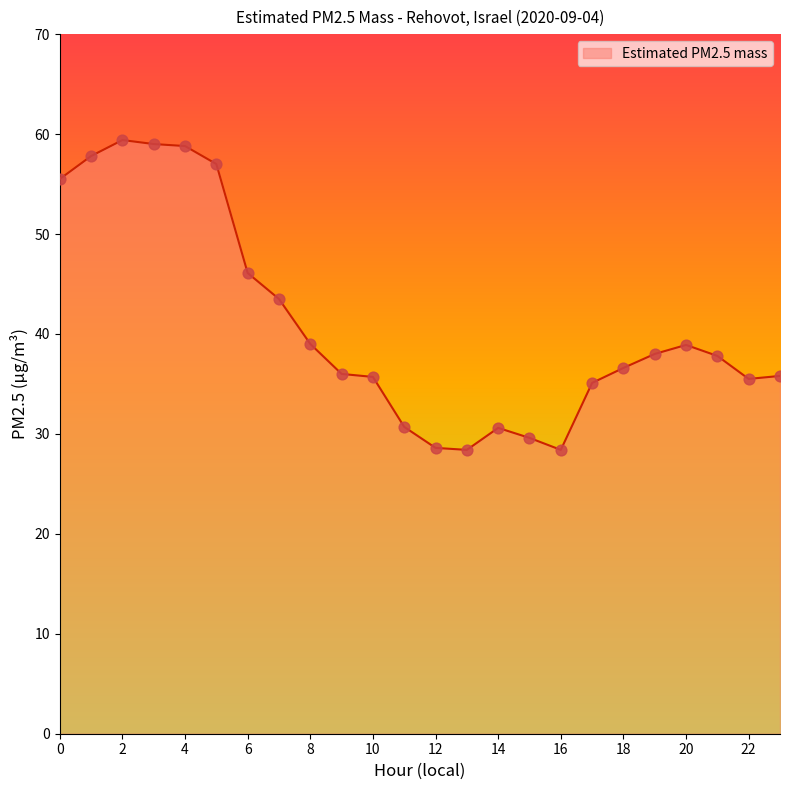

What is the smallest value displayed?

28.4